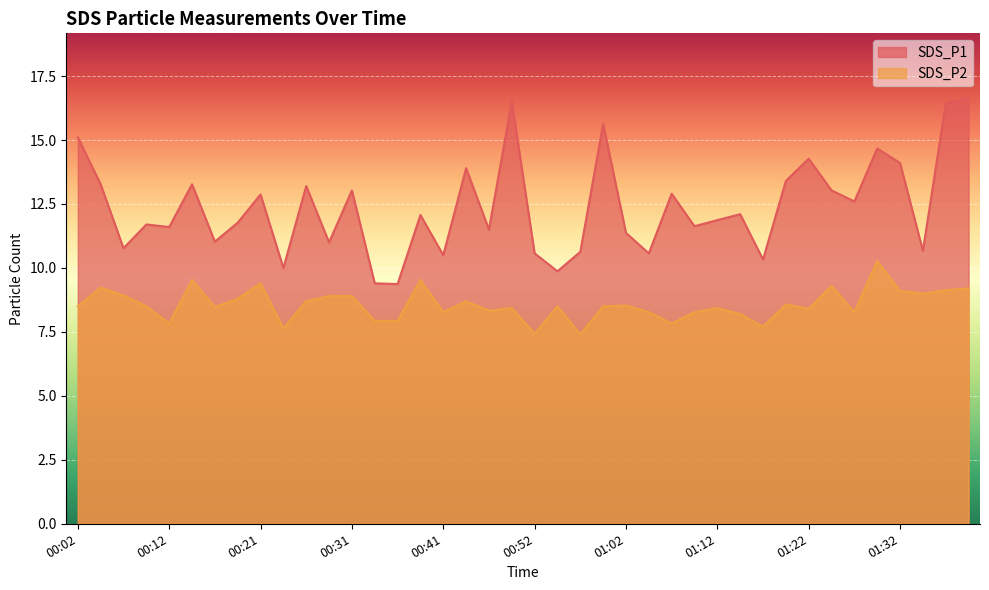

Is the value of SDS_P1 at 01:07 greater than the value of SDS_P2 at 00:29?

Yes